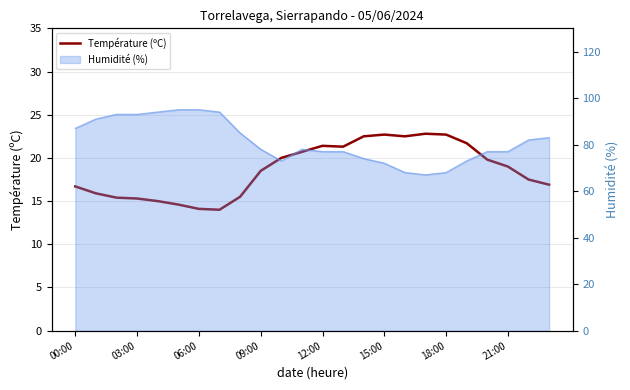

Approximately how many times larger is the value at 11 compared to 16?

0.9